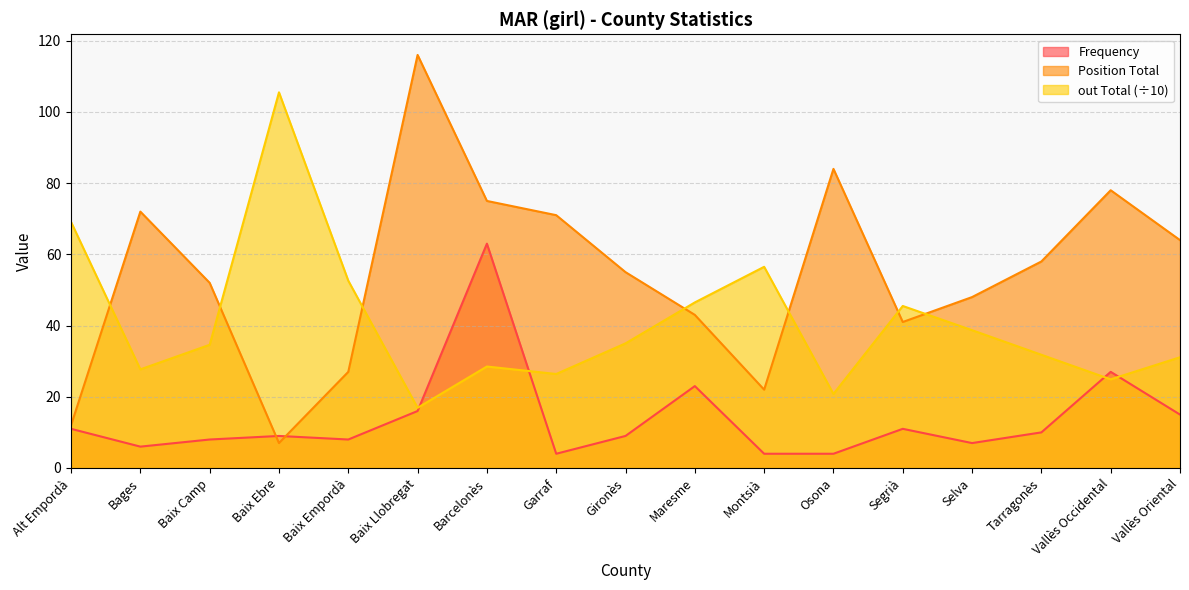

At which label does Position Total reach its peak?

Baix Llobregat